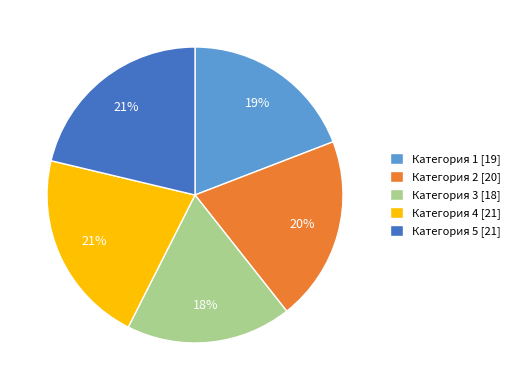

Does any single category account for the majority?

No